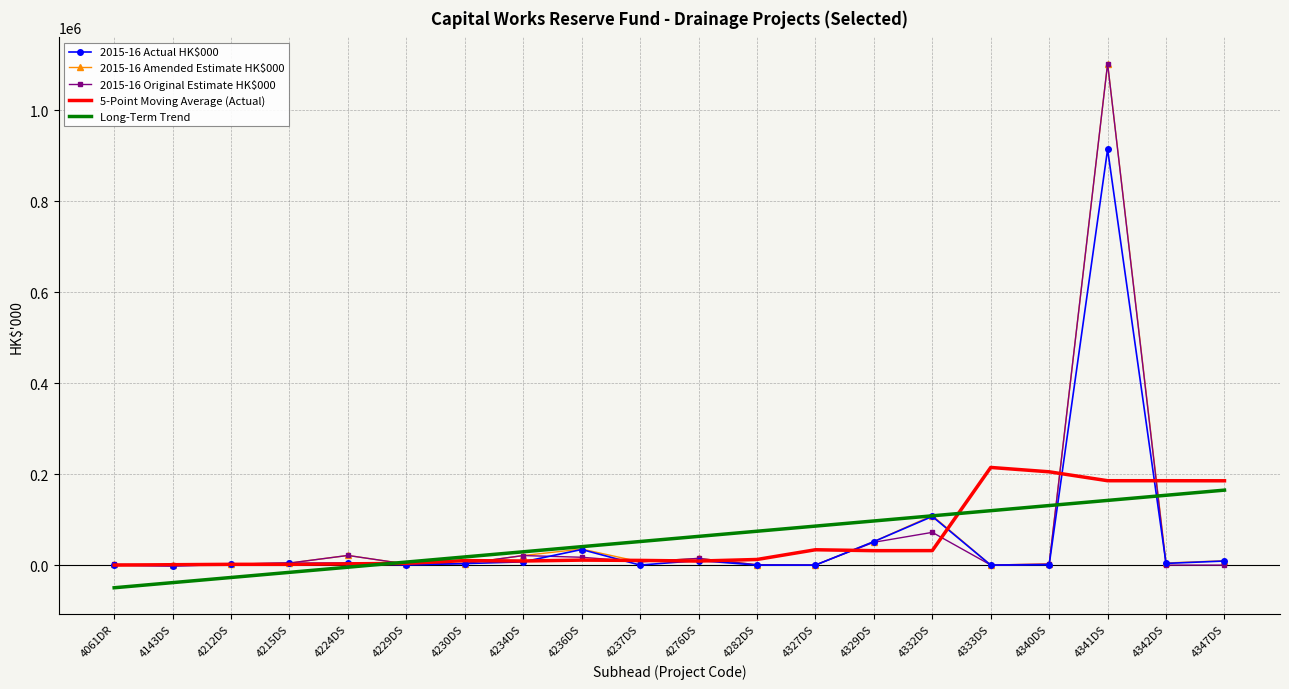

What is the difference between the highest and lowest values at 4332DS?

77119.2